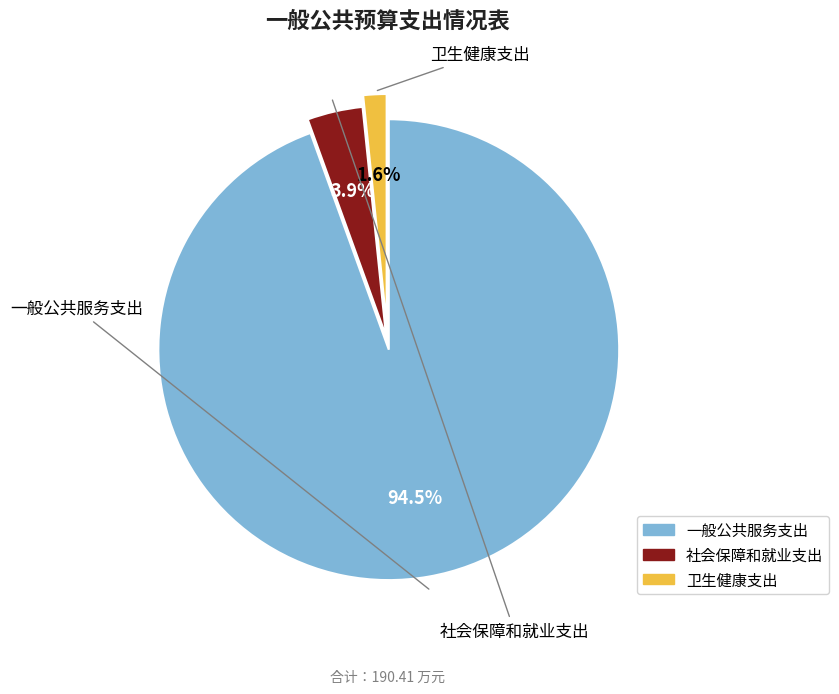

Which category has the biggest portion of the pie?

一般公共服务支出